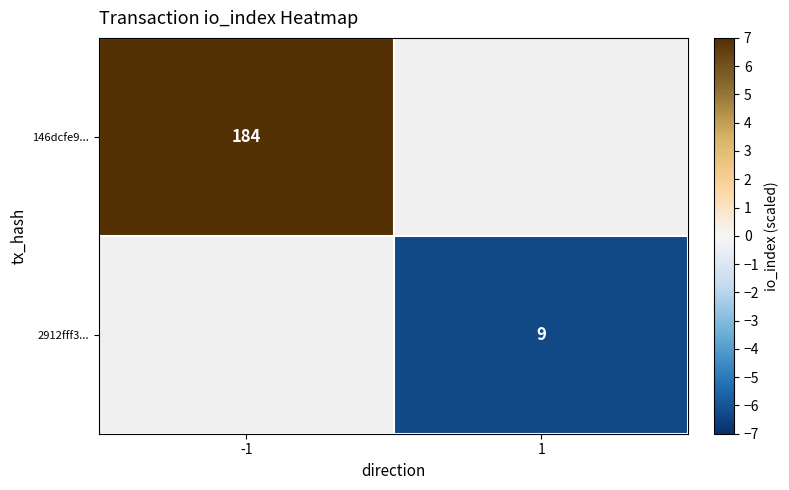

Which label corresponds to the largest value in the chart?

-1